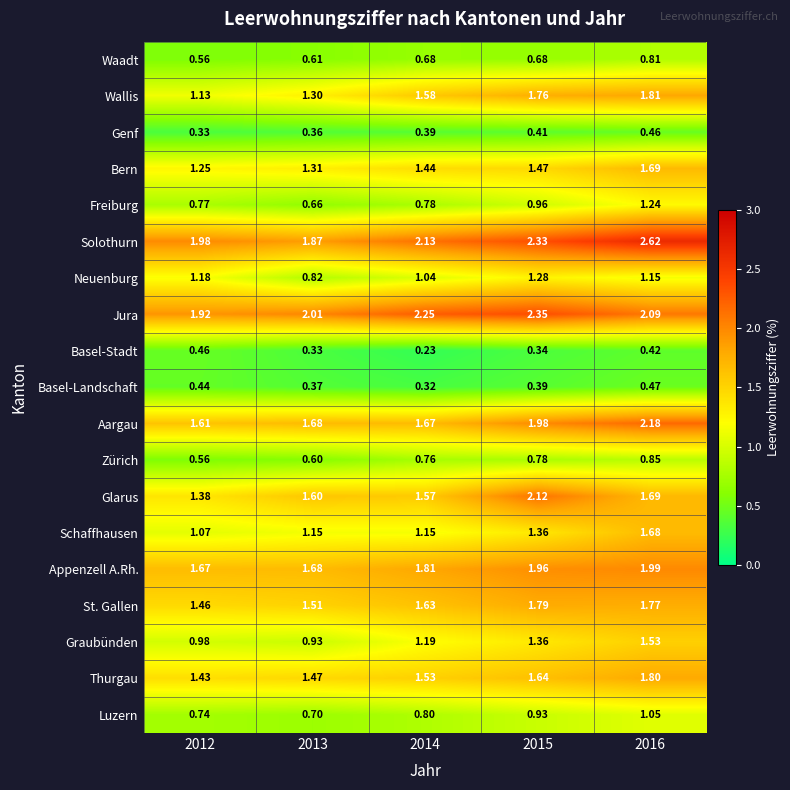

Which series has the largest total across all categories?

Solothurn